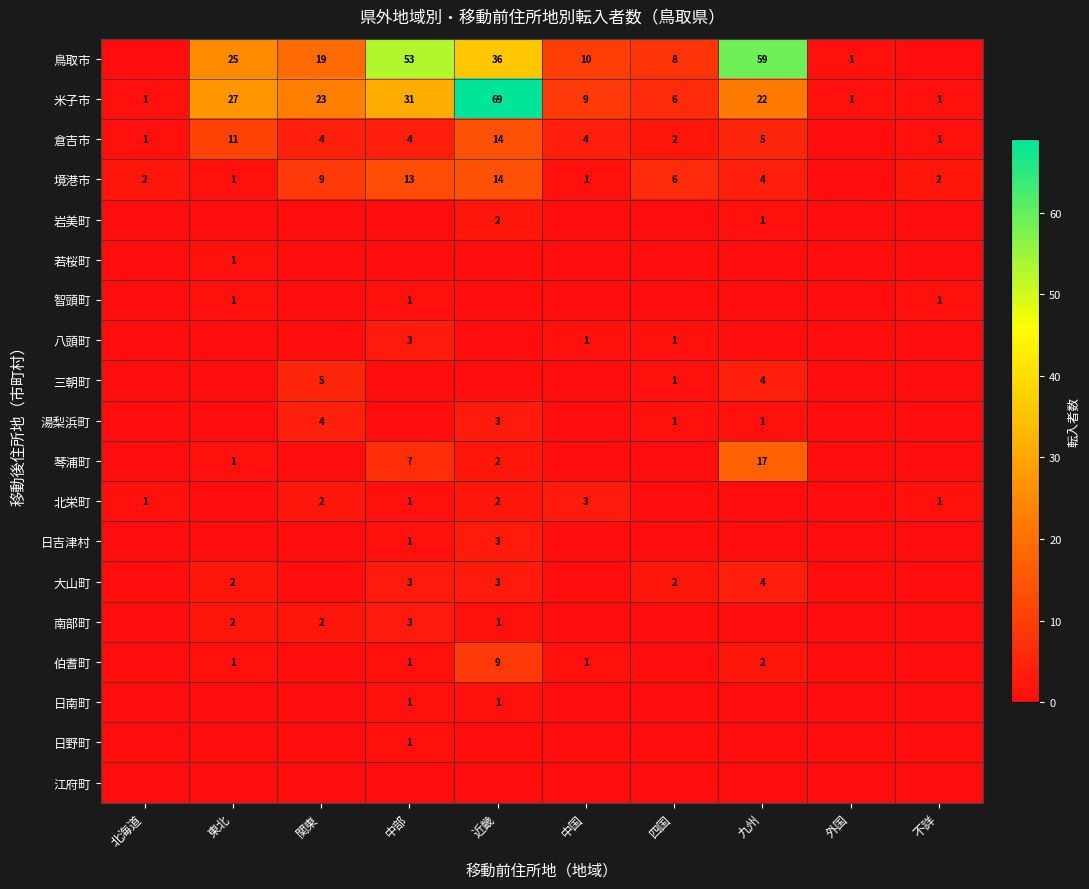

The 米子市 series shows 9 at 四国. True or false?

False